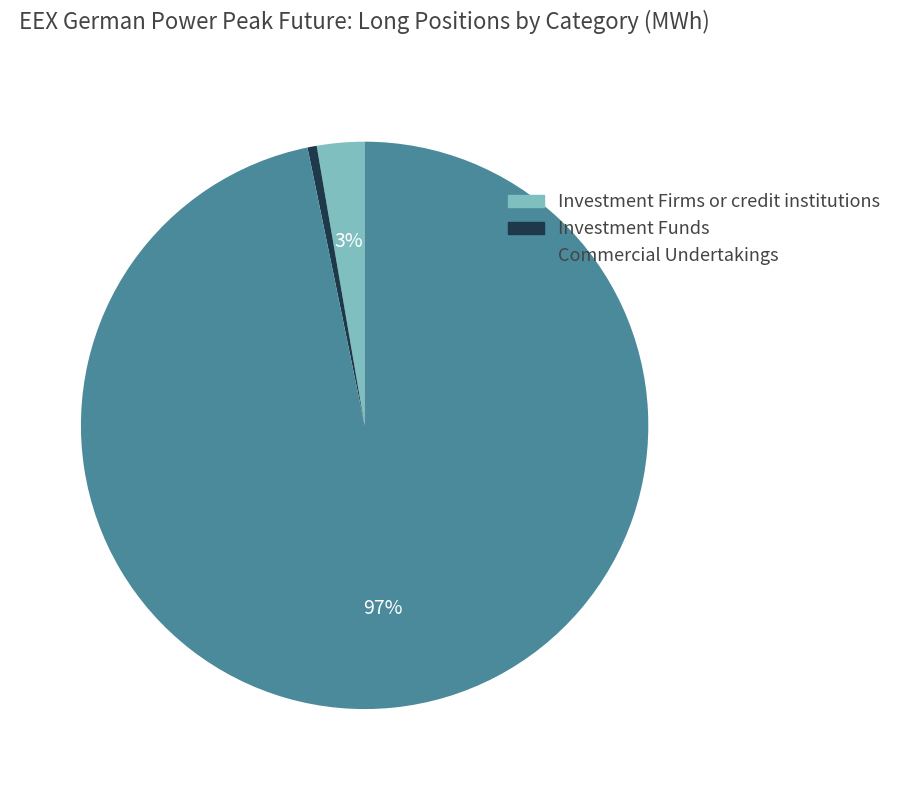

Is it true that Investment Firms or credit institutions is 15% of the pie?

False